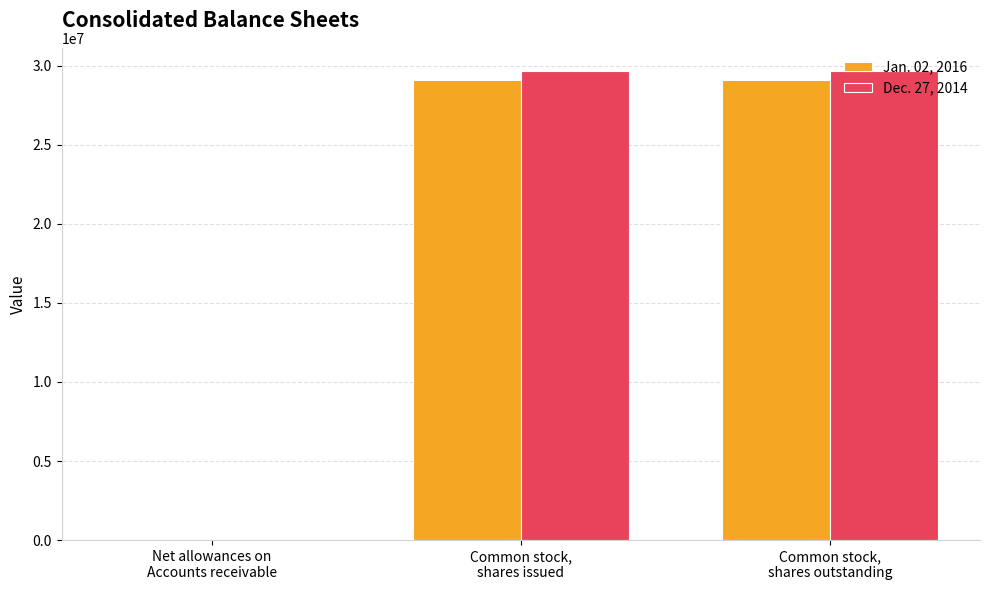

What is the maximum value shown in the chart?

29644602